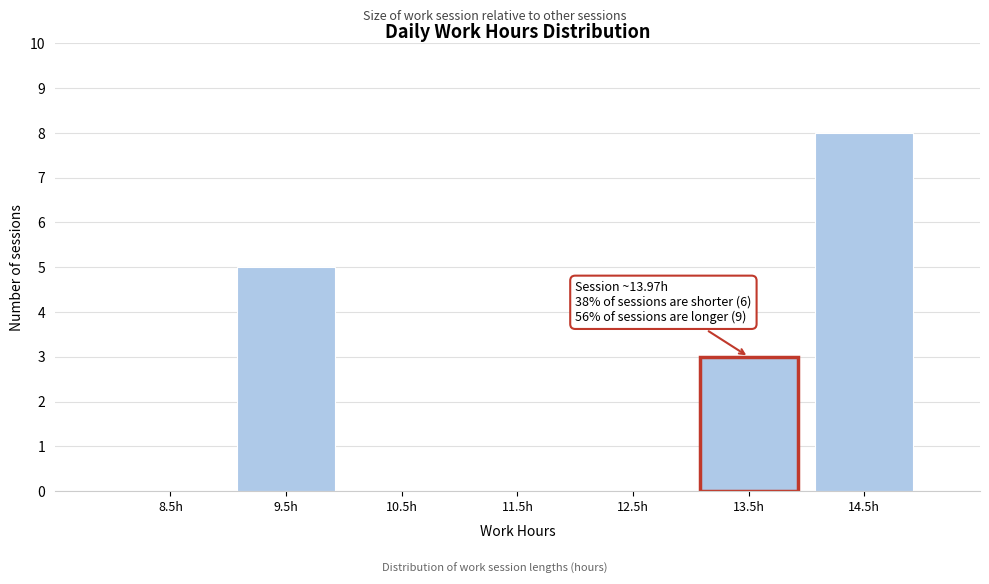

Over which range of the x-axis is the bar tallest?

14 to 15